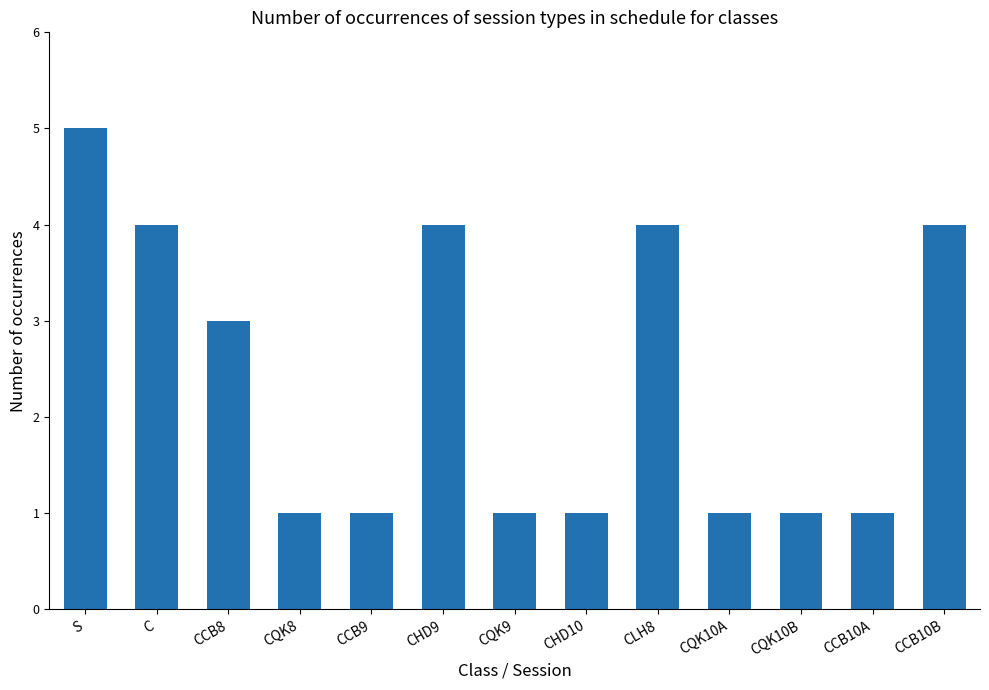

Is it true that the value at C is 4?

True